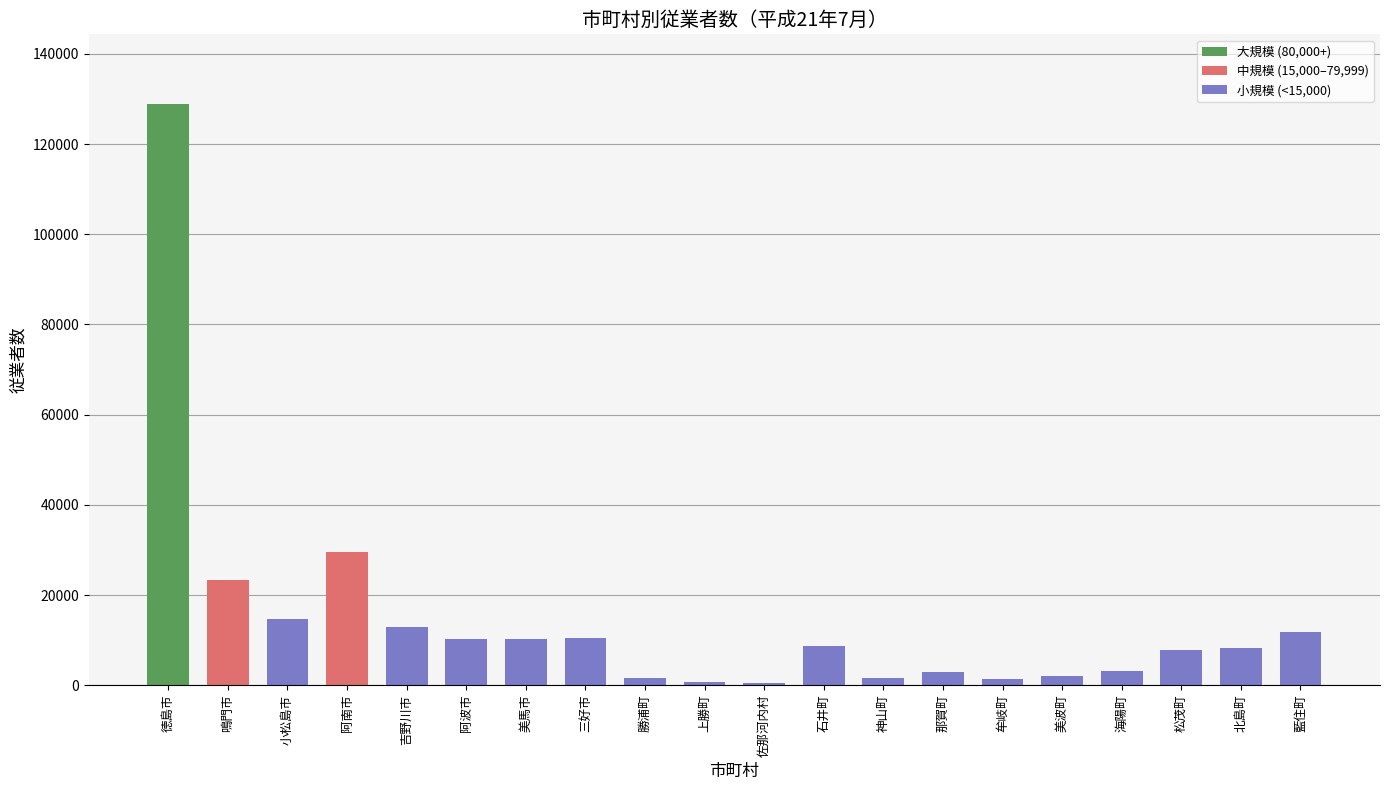

What is the change in value from 美馬市 to 勝浦町?

-8533